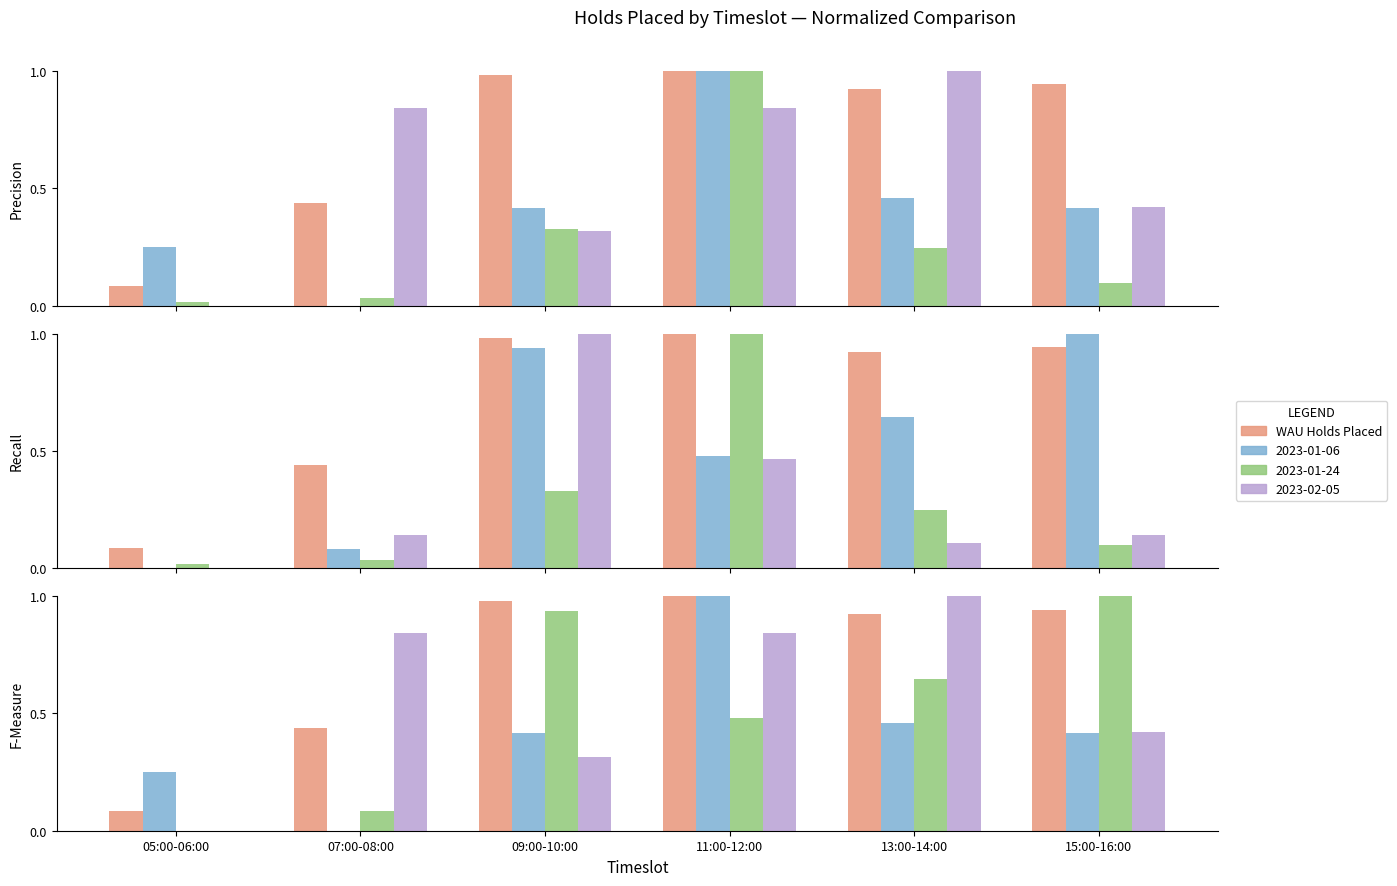

True or false: the data shows 1.4 at 15:00-16:00.

False